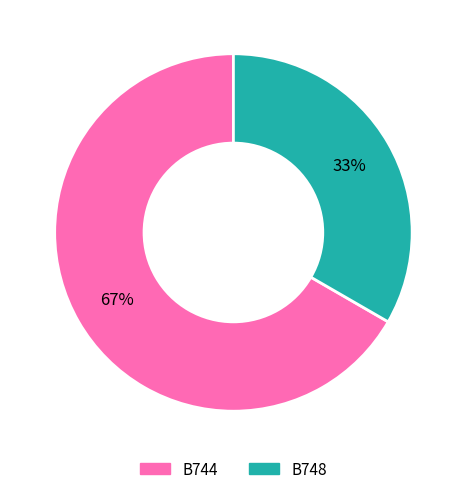

True or false: B744 accounts for 55% of the total.

False